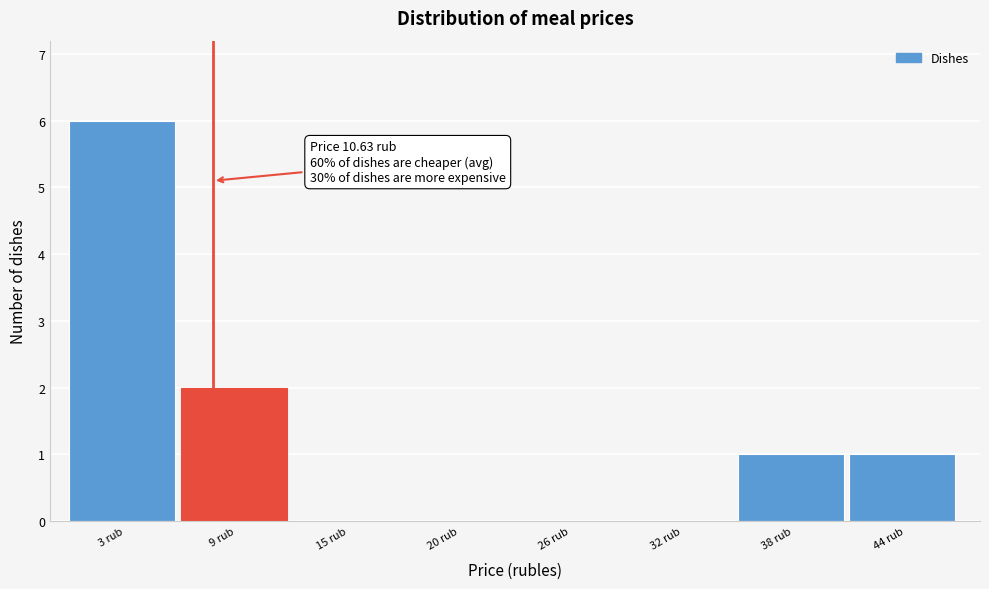

Reading left to right, what are all the values shown in this chart?

3 rub=6	9 rub=2	15 rub=0	20 rub=0	26 rub=0	32 rub=0	38 rub=1	44 rub=1